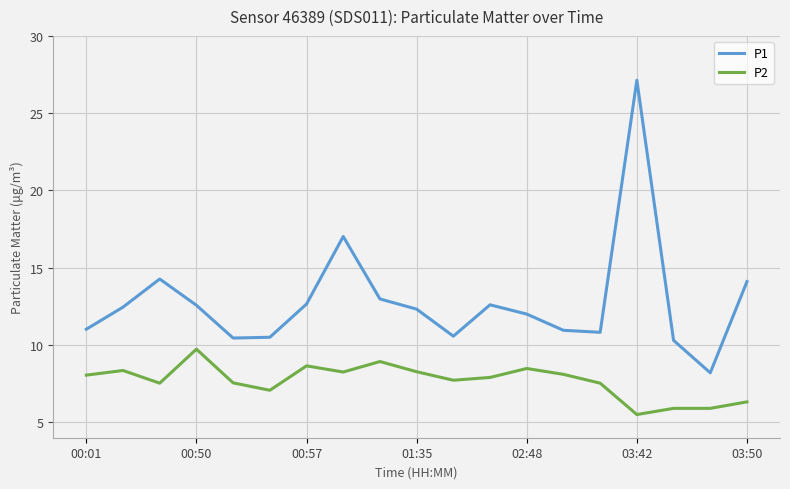

True or false: P2 and P1 intersect in this chart.

False